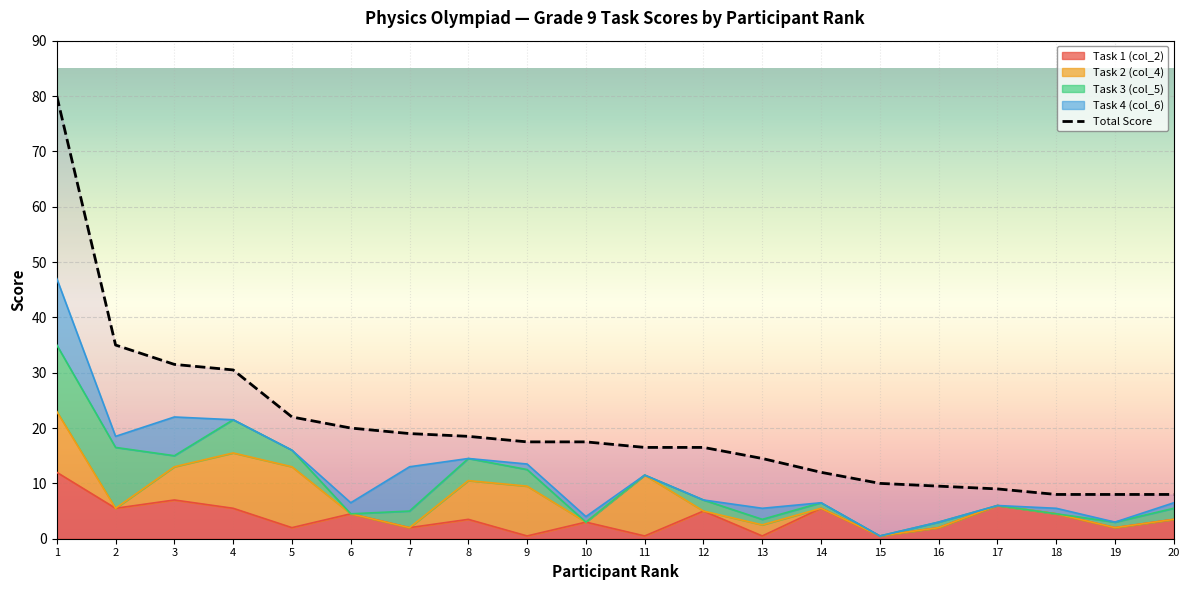

Reading left to right, transcribe all the data shown in this chart.

1=80.0	2=35.0	3=31.5	4=30.5	5=22.0	6=20.0	7=19.0	8=18.5	9=17.5	10=17.5	11=16.5	12=16.5	13=14.5	14=12.0	15=10.0	16=9.5	17=9.0	18=8.0	19=8.0	20=8.0